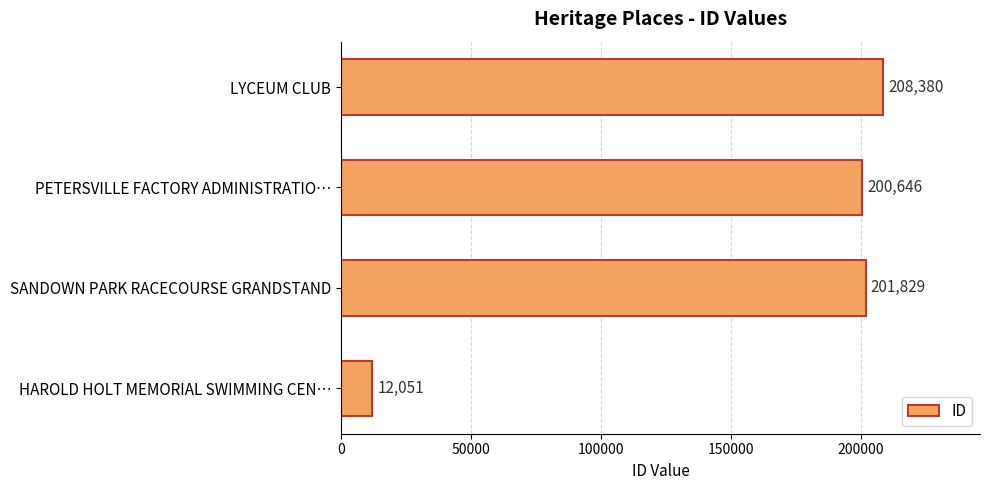

List the labels in order of value, smallest first.

HAROLD HOLT MEMORIAL SWIMMING CEN…, PETERSVILLE FACTORY ADMINISTRATIO…, SANDOWN PARK RACECOURSE GRANDSTAND, LYCEUM CLUB